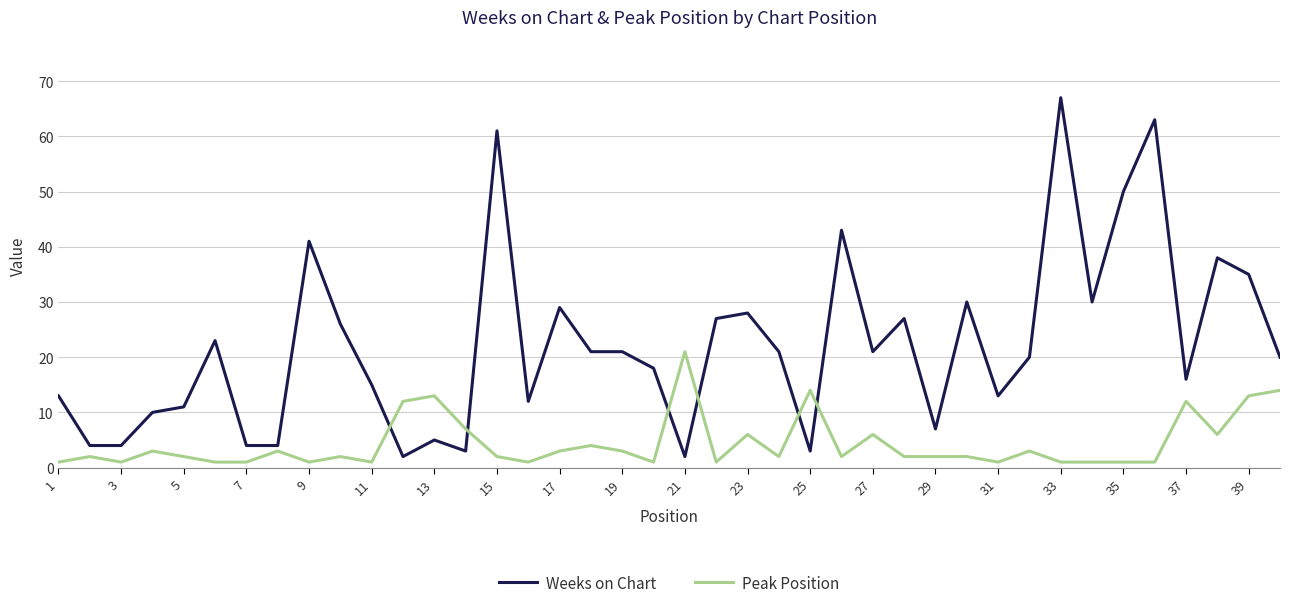

What is the sum of all Peak Position values?

175